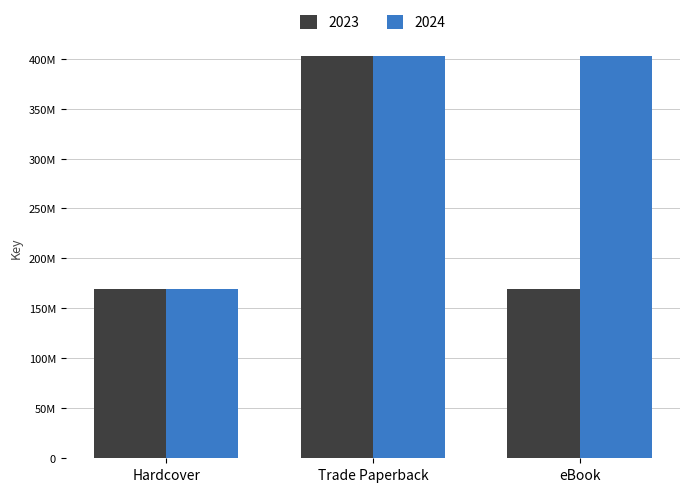

True or false: 2024 has a value of 219564145 at eBook.

False